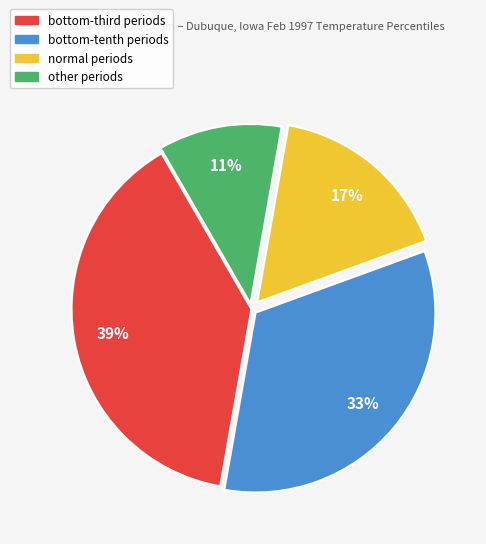

What is the smallest slice in the pie chart?

other